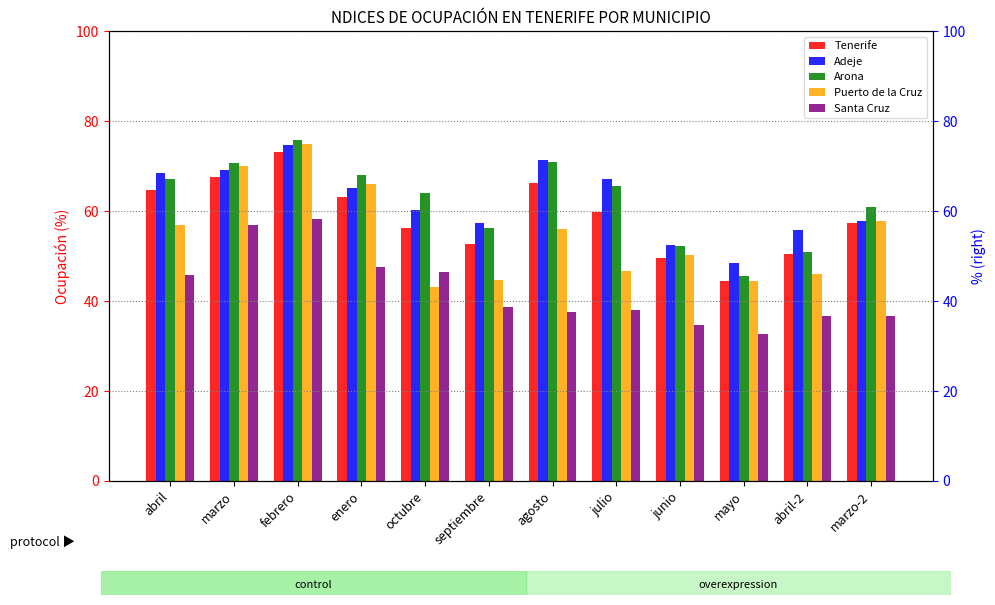

Reading left to right, list all the values displayed in this chart.

Tenerife: abril=64.7	marzo=67.6	febrero=73.2	enero=63.2	octubre=56.4	septiembre=52.7	agosto=66.4	julio=59.9	junio=49.6	mayo=44.4	abril-2=50.5	marzo-2=57.4
Adeje: abril=68.5	marzo=69.2	febrero=74.8	enero=65.1	octubre=60.3	septiembre=57.3	agosto=71.4	julio=67.1	junio=52.4	mayo=48.4	abril-2=55.8	marzo-2=57.9
Arona: abril=67.2	marzo=70.8	febrero=75.9	enero=68.1	octubre=64.0	septiembre=56.2	agosto=70.8	julio=65.5	junio=52.3	mayo=45.5	abril-2=51.0	marzo-2=60.9
Puerto de la Cruz: abril=57.0	marzo=70.1	febrero=75.0	enero=66.0	octubre=43.0	septiembre=44.8	agosto=56.1	julio=46.7	junio=50.4	mayo=44.5	abril-2=46.0	marzo-2=57.8
Santa Cruz: abril=45.8	marzo=56.9	febrero=58.2	enero=47.7	octubre=46.4	septiembre=38.7	agosto=37.5	julio=38.0	junio=34.8	mayo=32.6	abril-2=36.7	marzo-2=36.7